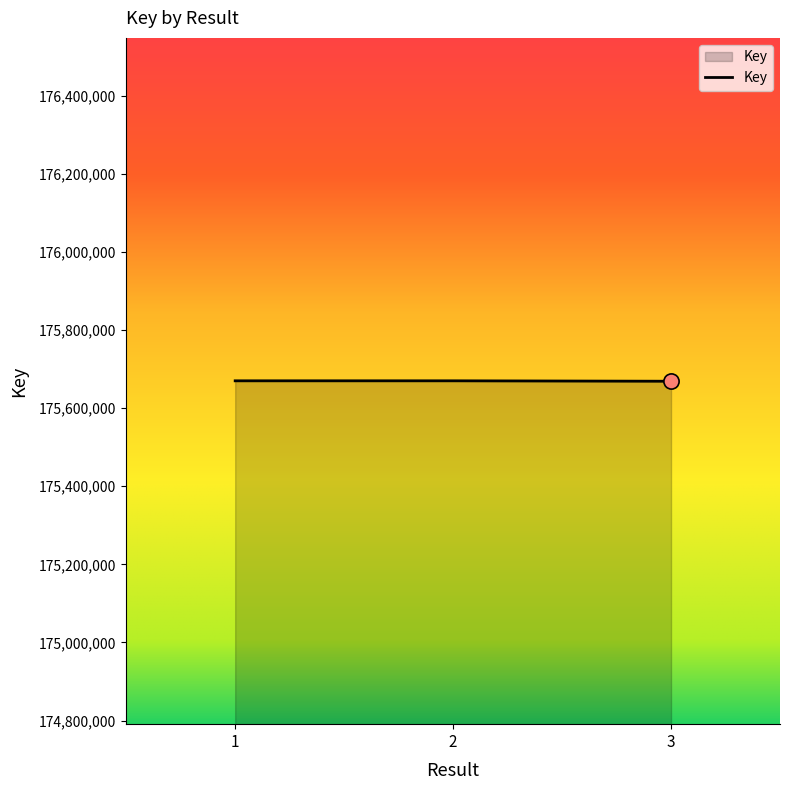

Approximately how many times larger is the value at 1 compared to 2?

1.0